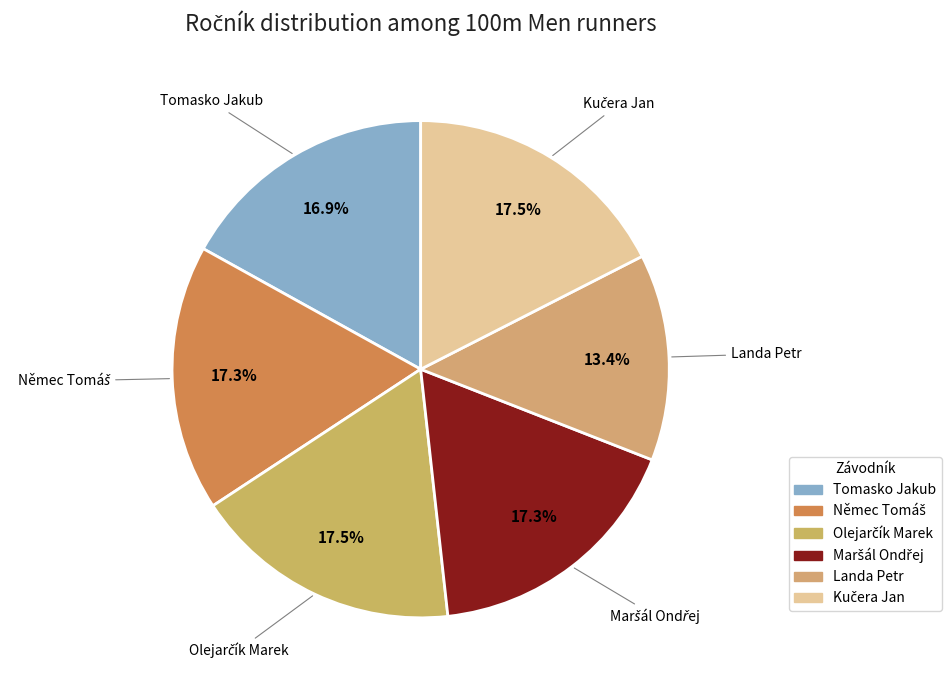

What percentage is NOT represented by Tomasko Jakub?

83.1%